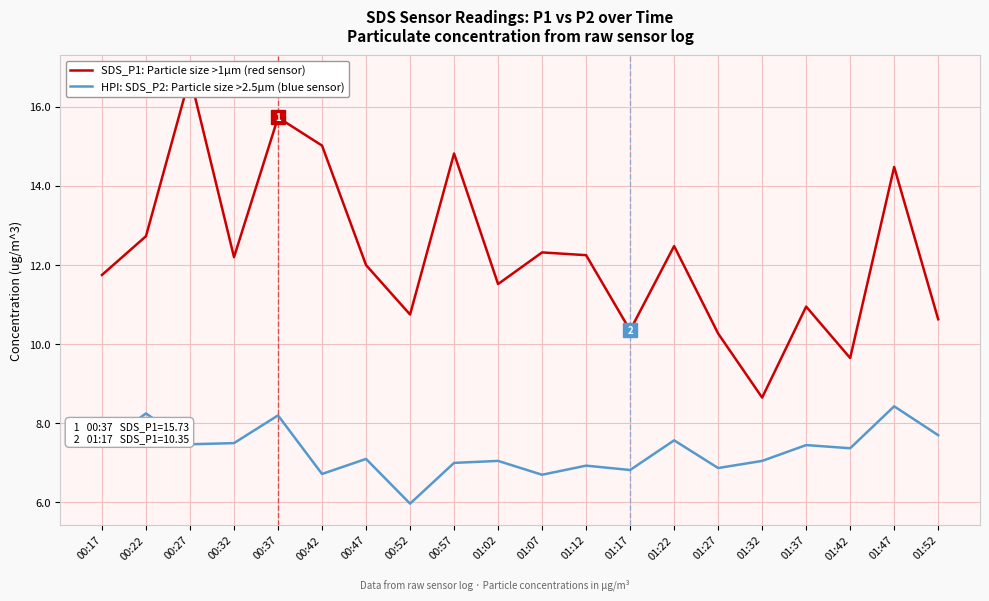

At which label does SDS_P1: Particle size >1µm (red sensor) reach its peak?

00:27